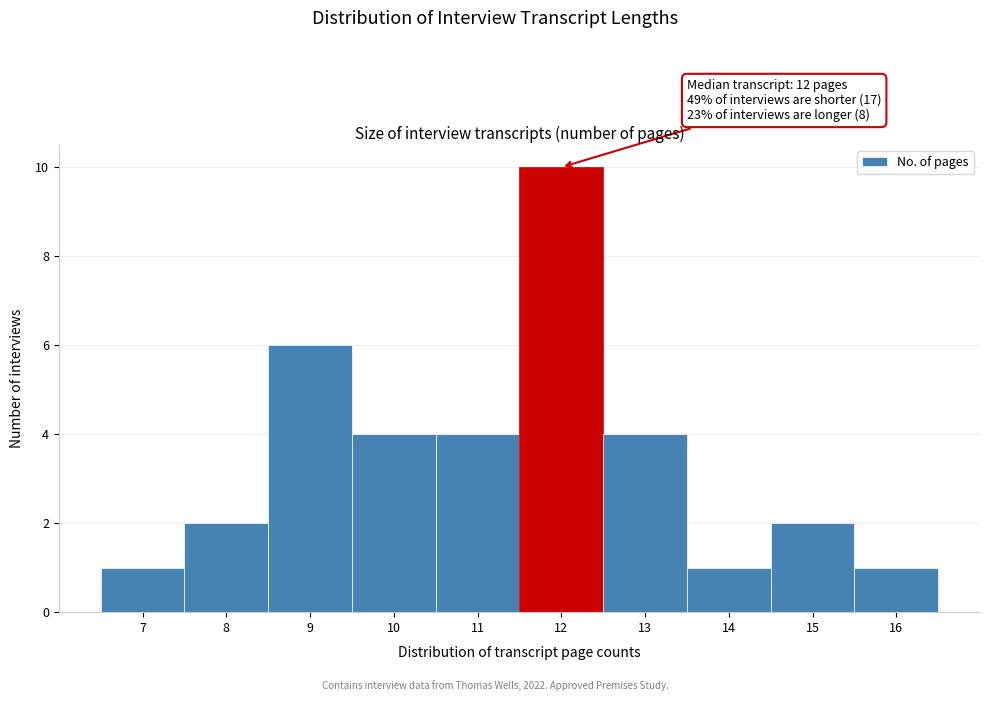

Which range on the x-axis has the tallest bar?

11.5 to 12.5